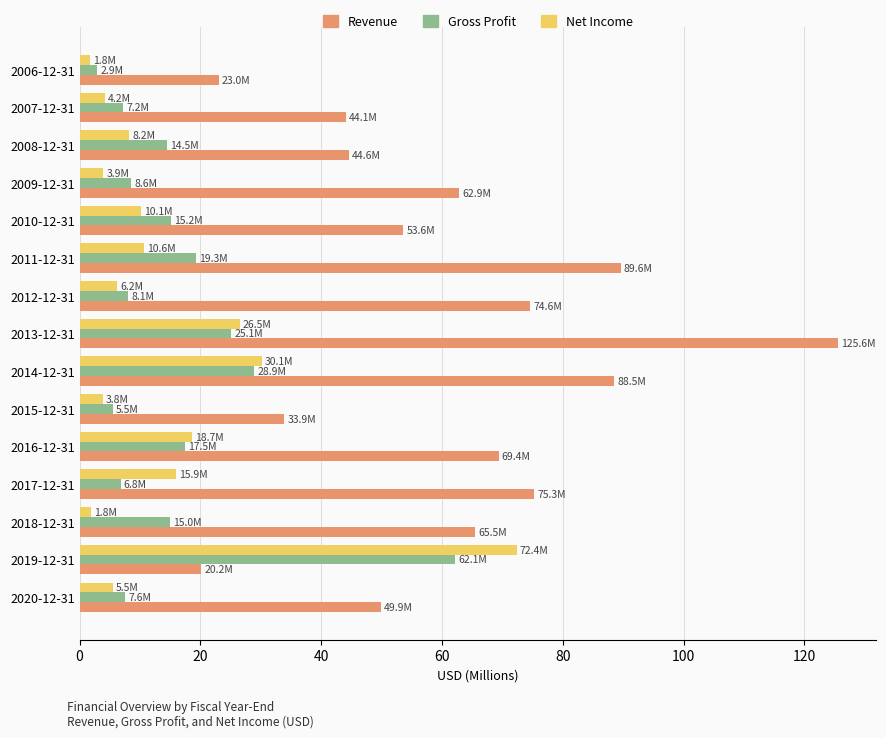

What are all the series names shown in the legend?

Revenue, Gross Profit, Net Income